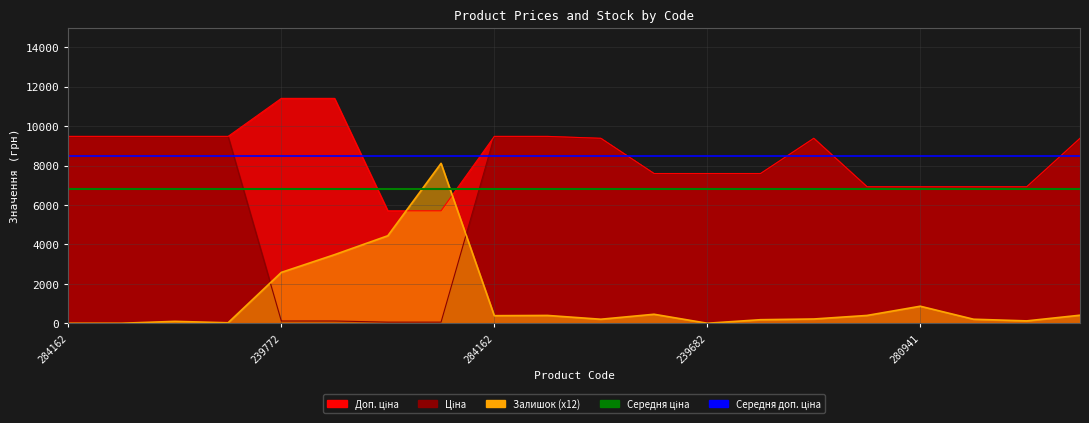

Is the value of Середня ціна at 284162 greater than the value of Середня доп. ціна at 239772?

No